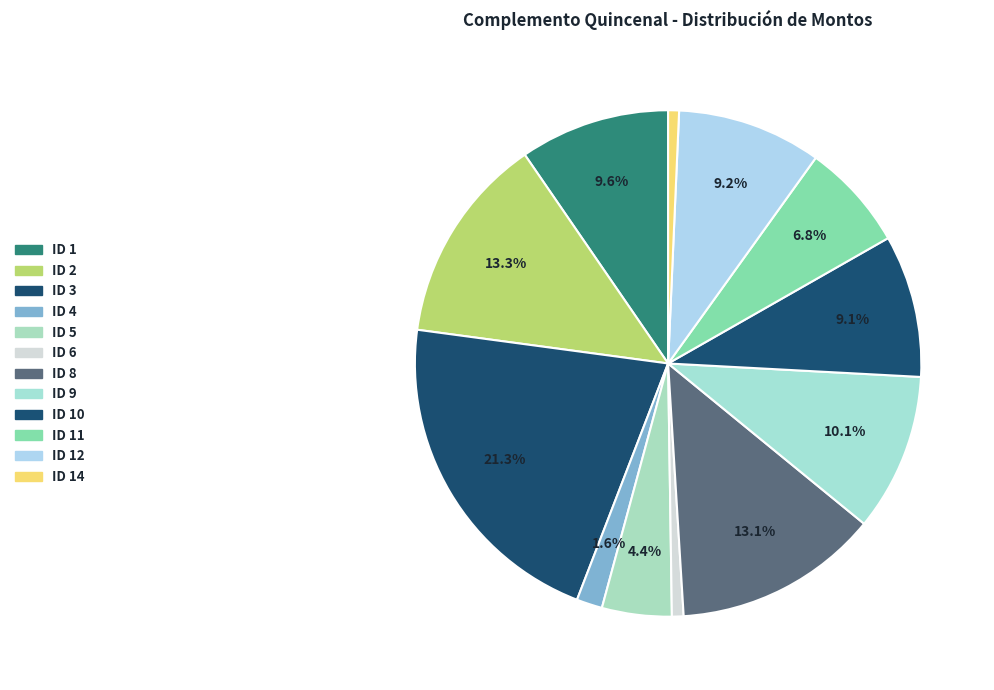

How many segments does this pie chart have?

12